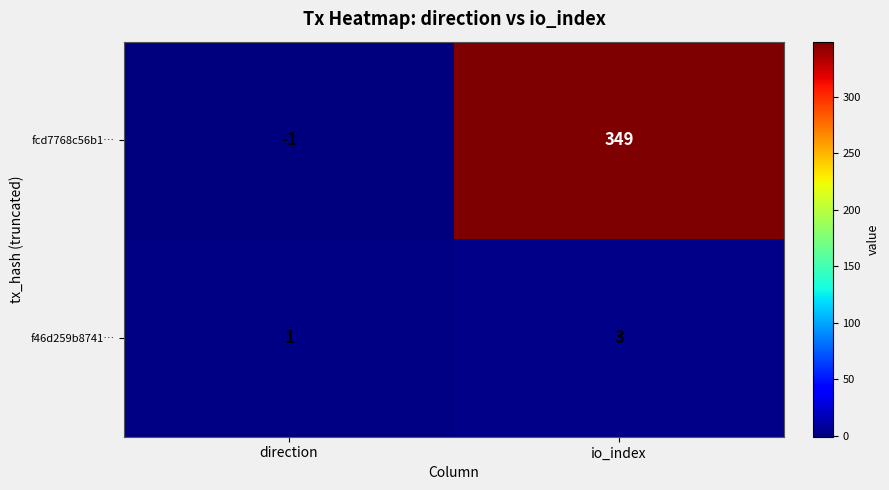

What value does the f46d259b8741… series have at io_index?

3